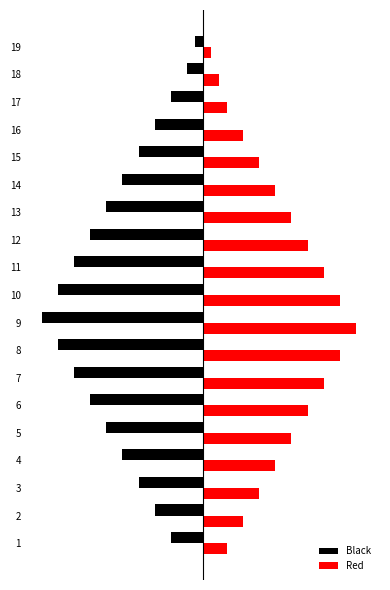

Rank the categories by Black value from lowest to highest.

9, 8, 10, 7, 11, 6, 12, 5, 13, 4, 14, 3, 15, 2, 16, 1, 17, 18, 19